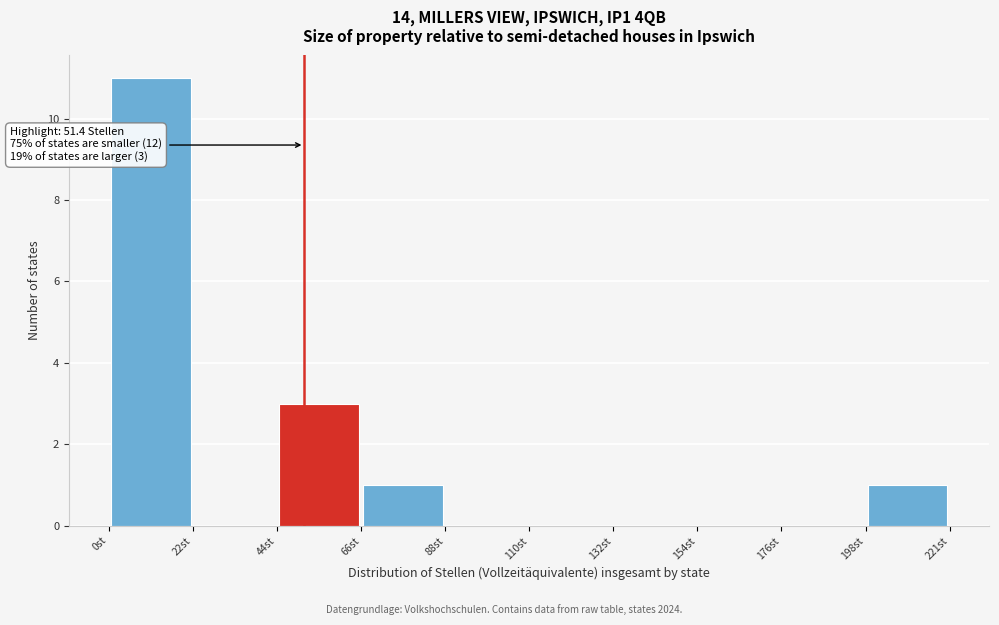

Over which range of the x-axis is the bar tallest?

0 to 20